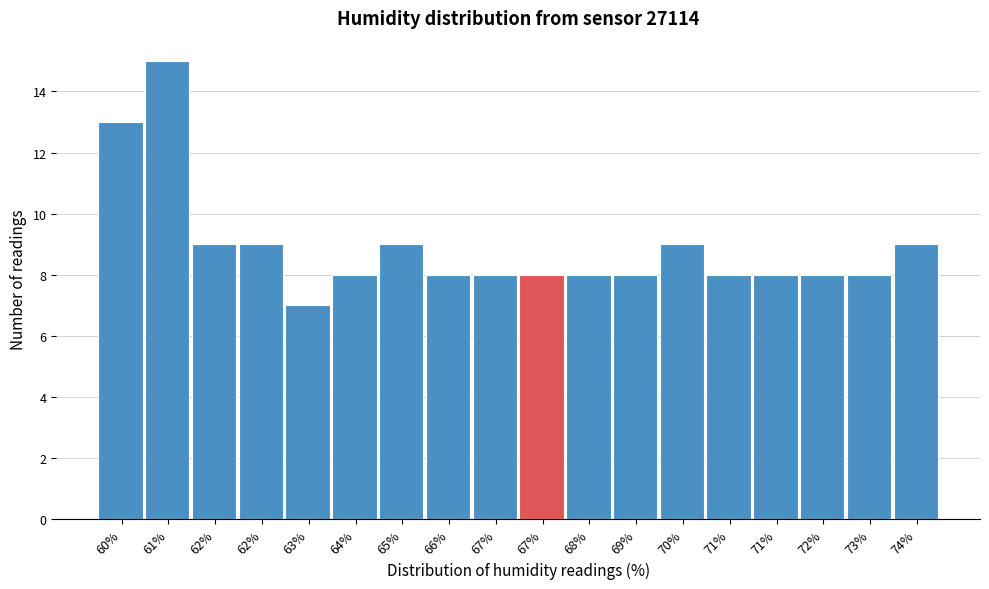

Count the number of categories in the chart.

18